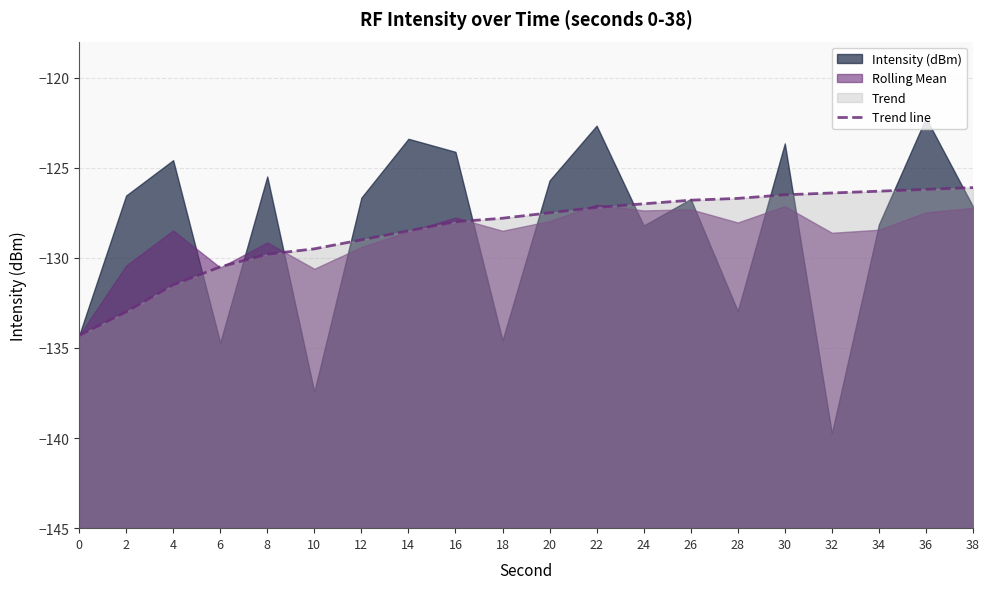

What is the difference between the values at 16 and 18?

0.2